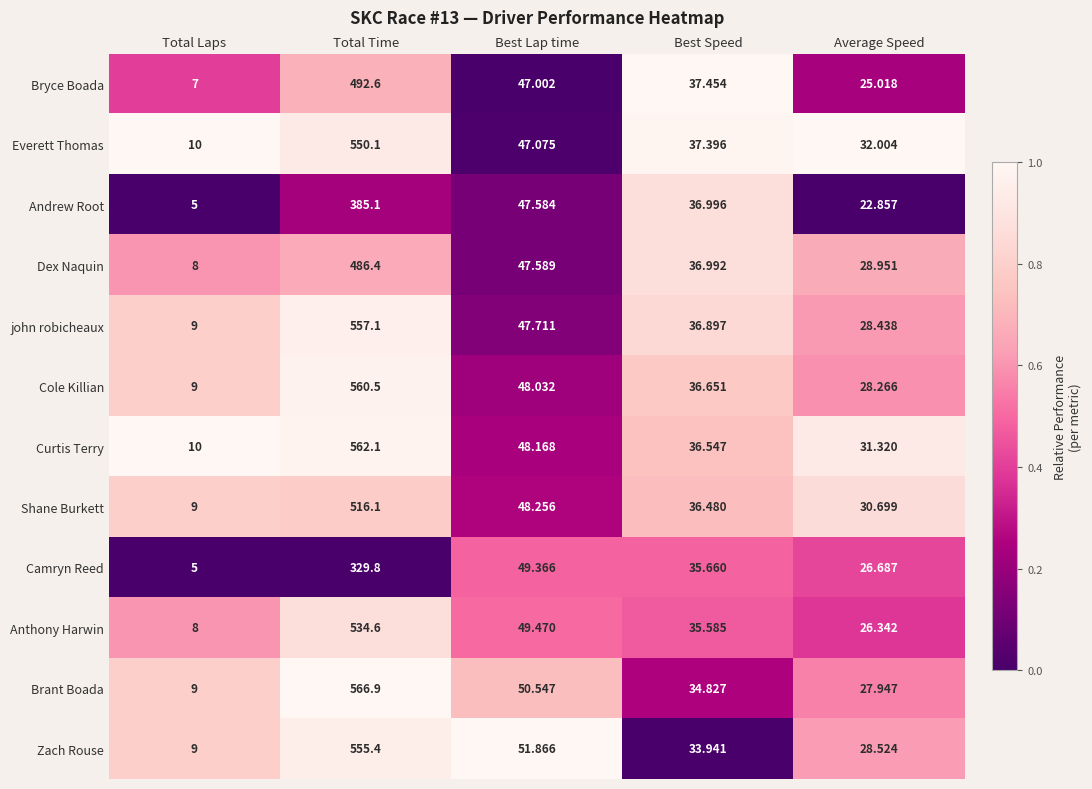

Where does the Anthony Harwin series first go above 35?

Total Time